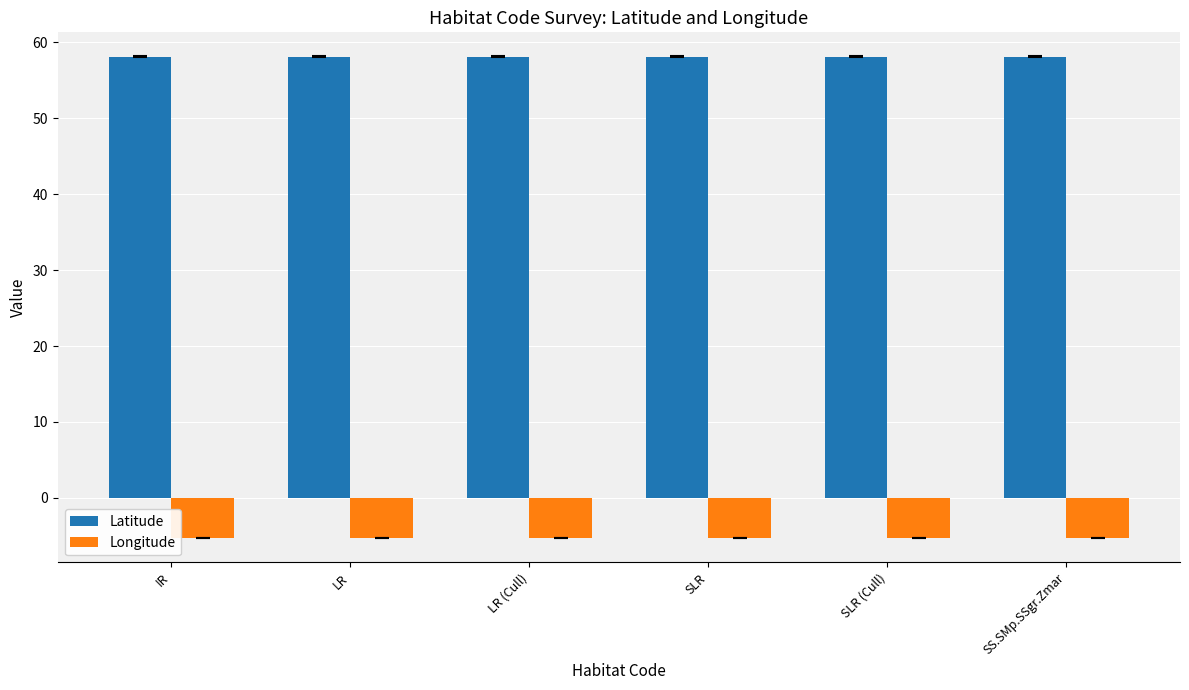

What is the average value of the Latitude series?

58.1